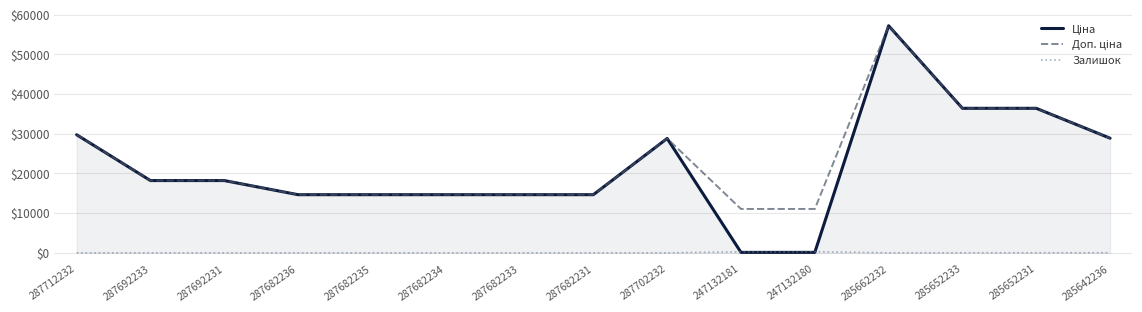

At how many categories does at least one series exceed 31805?

3